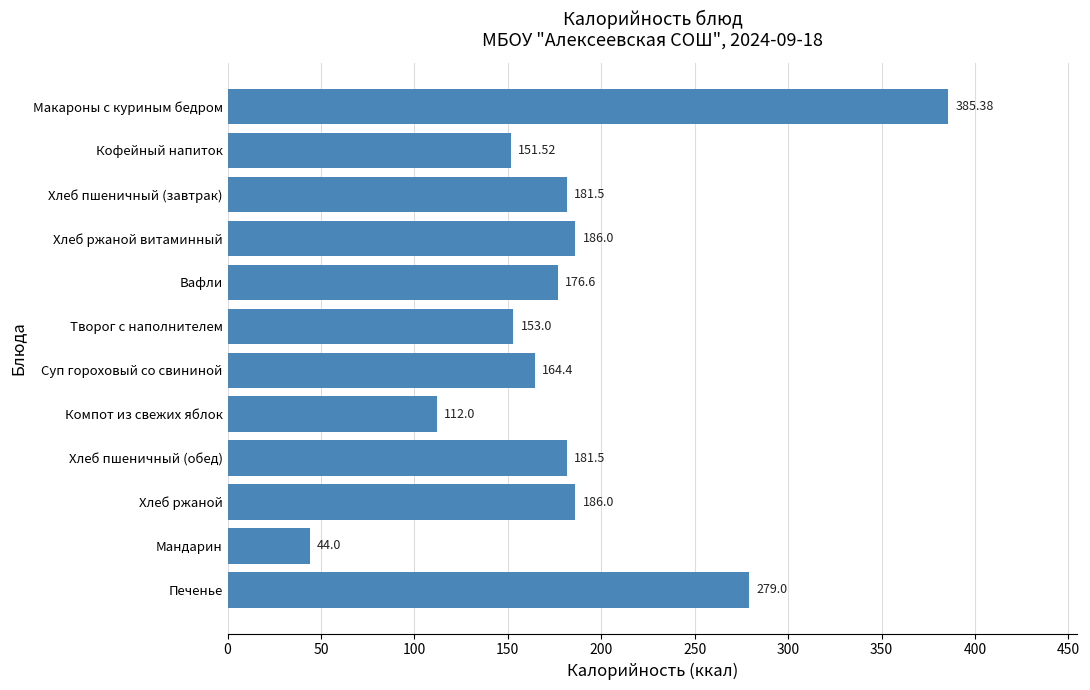

How many series are shown in this chart?

1